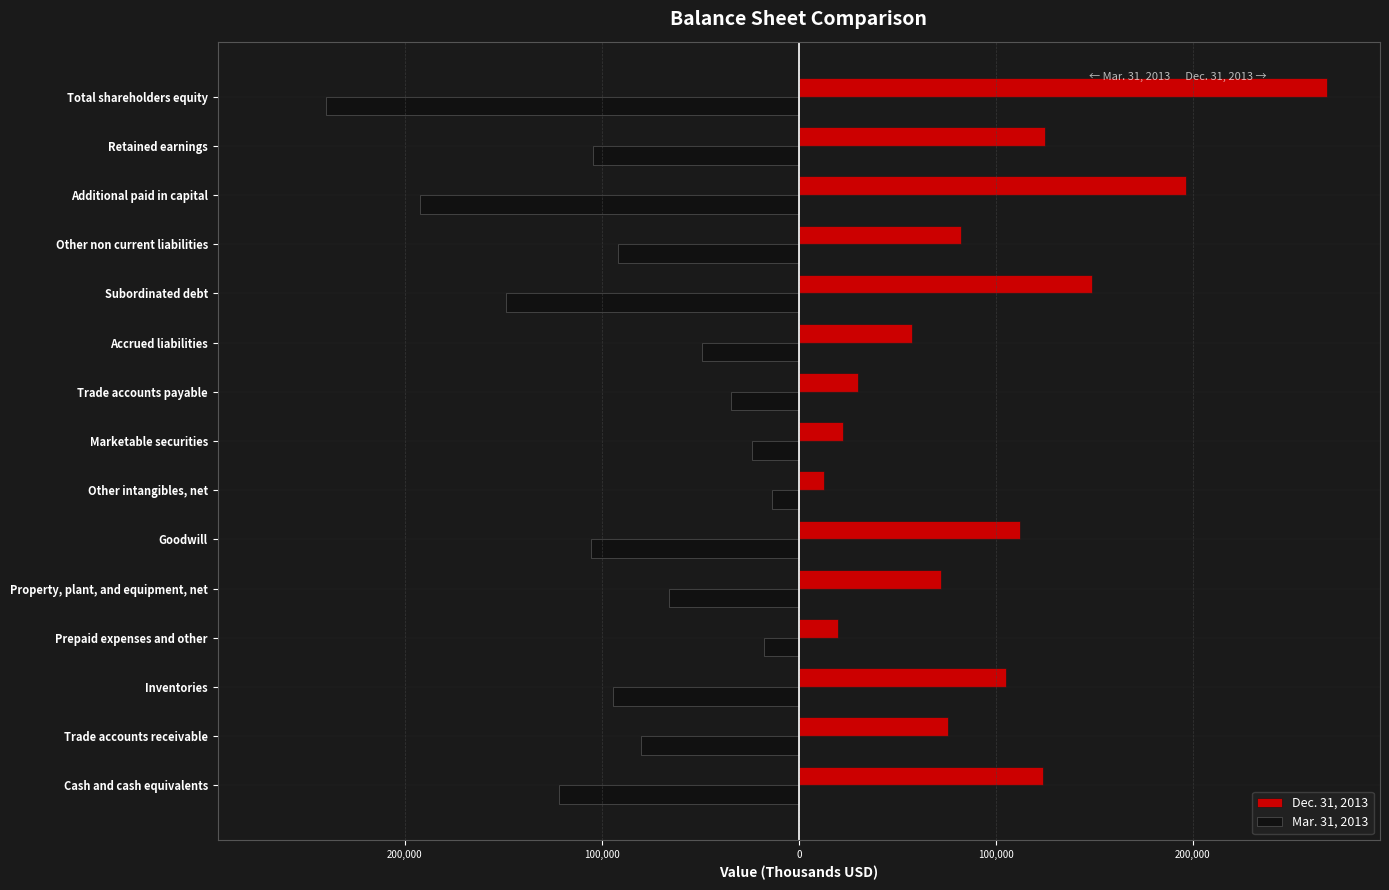

Reading left to right, what are all the values shown in this chart?

Dec. 31, 2013: 123868	75555	105158	19639	72063	112280	12638	22187	30126	57231	148618	82300	196226	124997	268097
Mar. 31, 2013: -121660	-80224	-94189	-17905	-65698	-105354	-13395	-23951	-34329	-48884	-148412	-91590	-192308	-104191	-239987